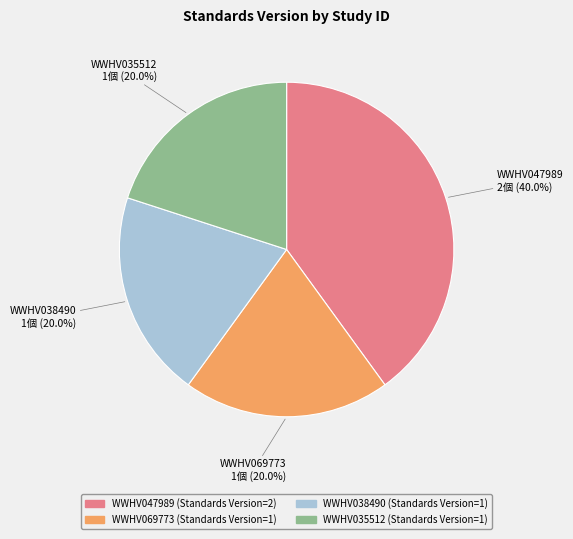

Count the number of slices in the pie.

4